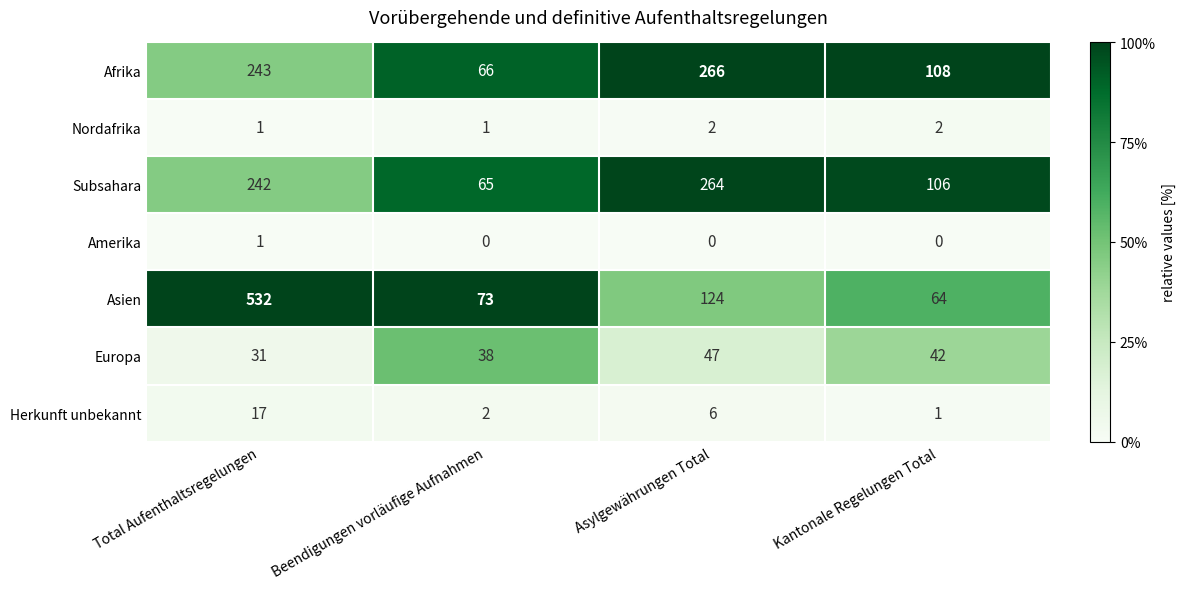

Which label corresponds to the largest value in the chart?

Total Aufenthaltsregelungen